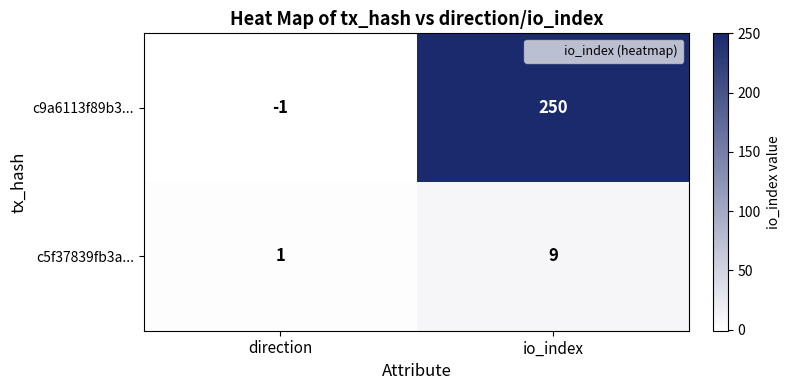

Reading left to right, what are all the values shown in this chart?

c9a6113f89b3...: direction=-1	io_index=250
c5f37839fb3a...: direction=1	io_index=9